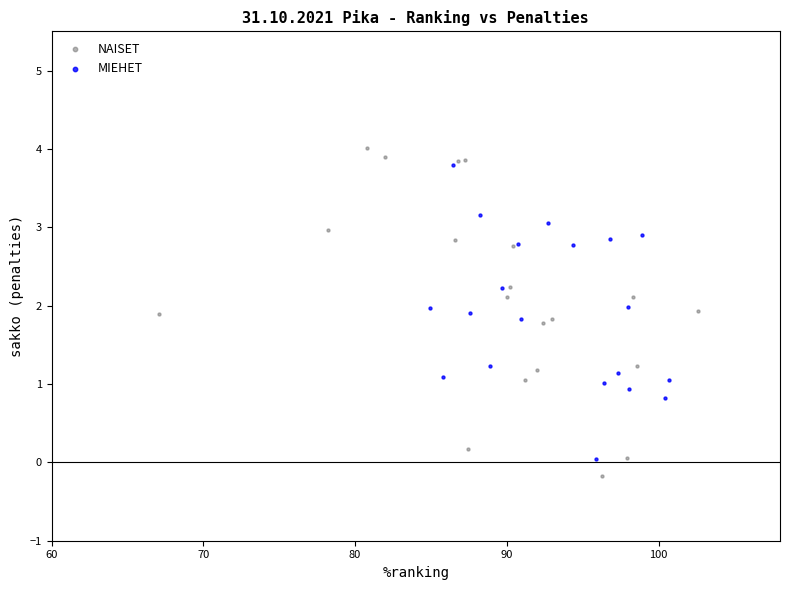

Which series contains the lowest Y value?

NAISET